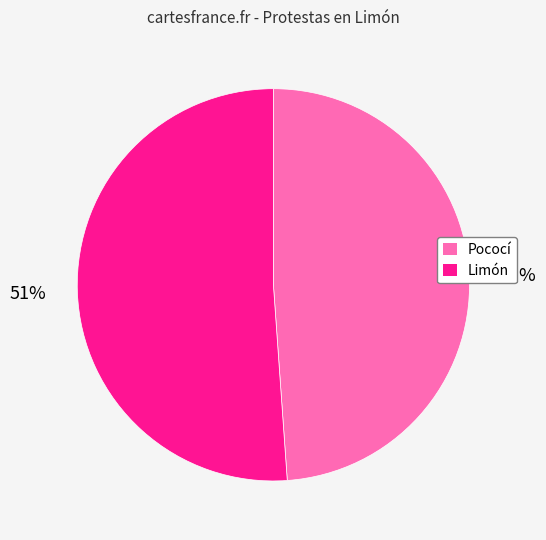

Which slice is the smallest?

Pococí